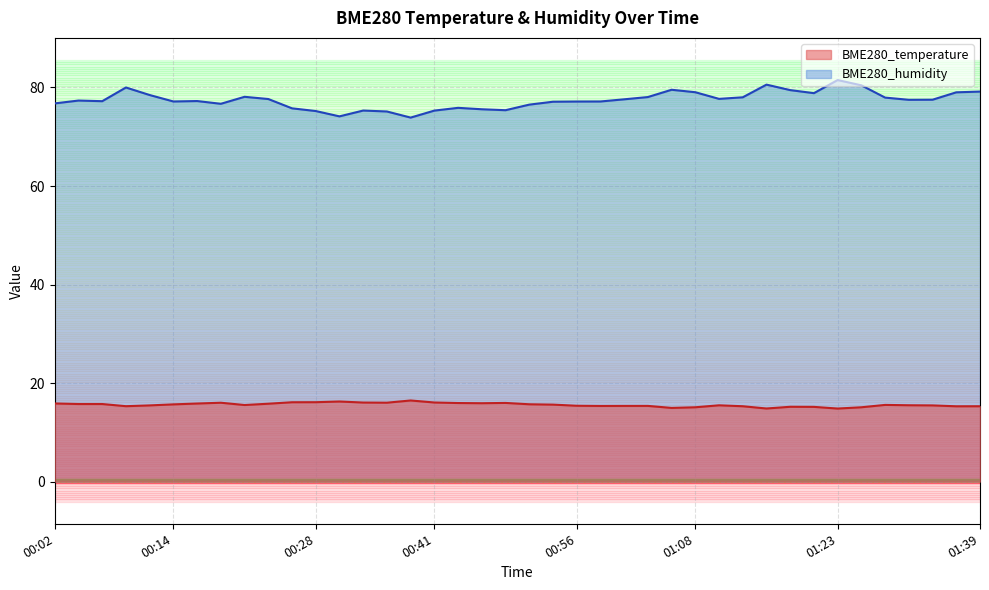

At which category does the chart reach its peak across all series?

01:23